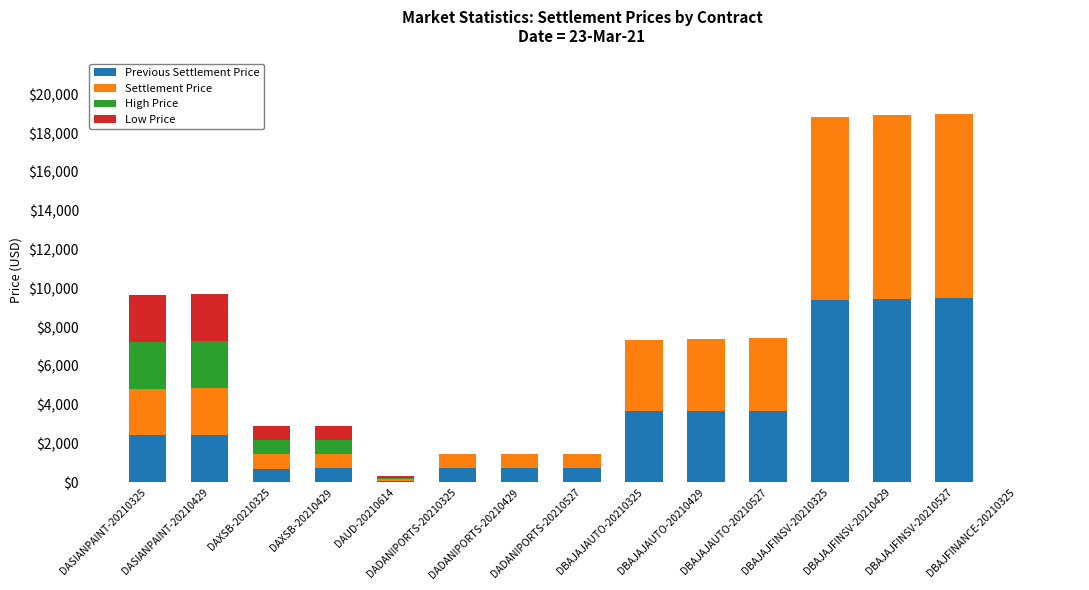

Is it true that Low Price equals 0.0 at DBAJAJAUTO-20210325?

True